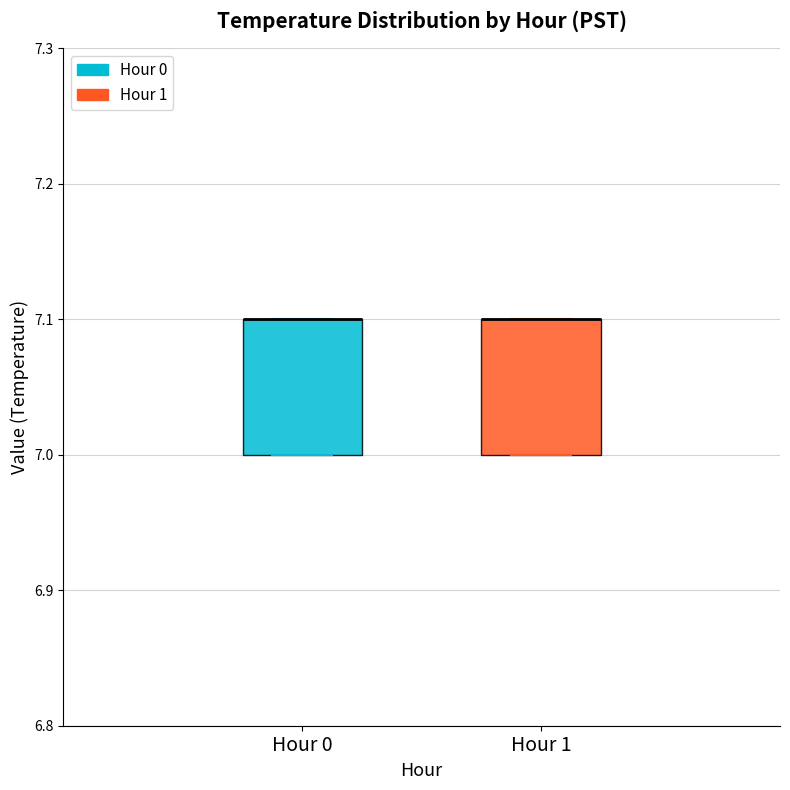

Reading left to right, read every box against the y-axis: the position of its median line, the range the box covers, and the ends of its whiskers. The values are not printed on the chart, so give them approximately, as read against the axis.

Hour 0: median 7.1 (drawn on the box's upper edge), box 7.0 to 7.1, whiskers 7.0 to 7.1
Hour 1: median 7.1 (drawn on the box's upper edge), box 7.0 to 7.1, whiskers 7.0 to 7.1